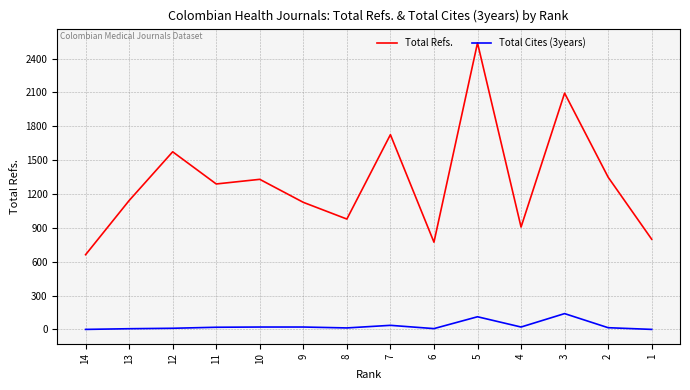

Rank the series by their maximum value, from highest to lowest.

Total Refs., Total Cites (3years)